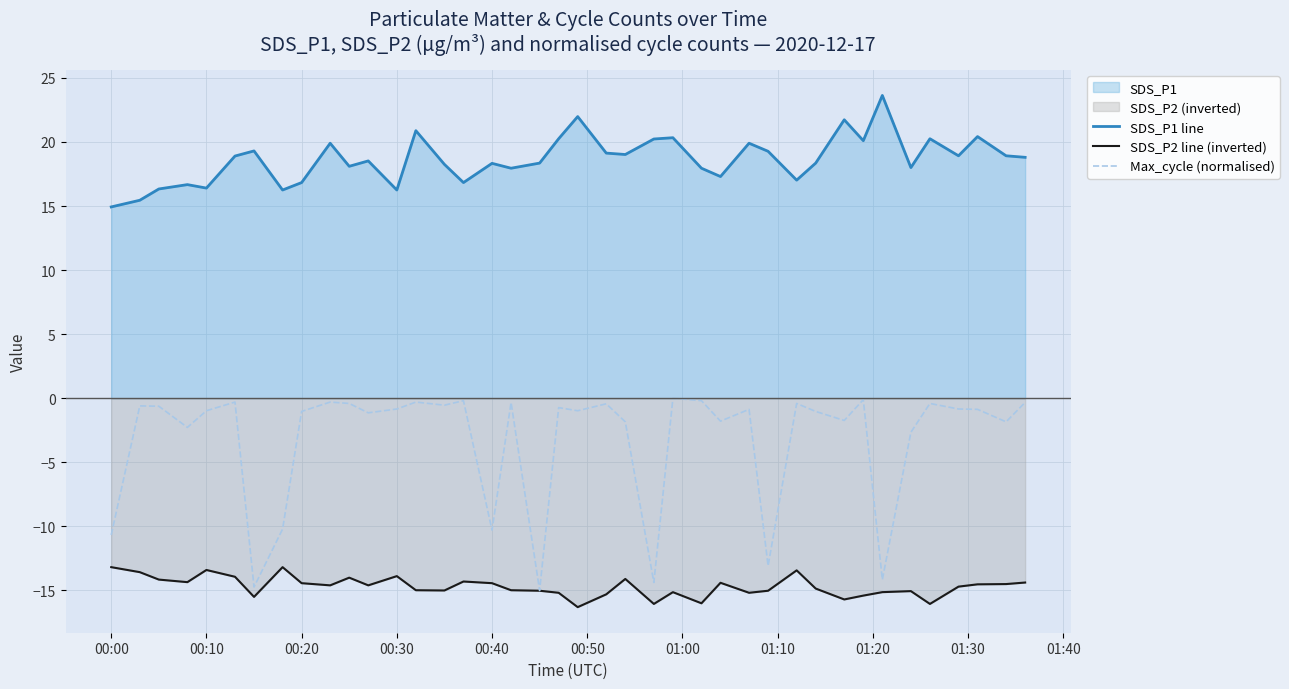

List the series in order of their overall mean, highest first.

SDS_P1 line, Max_cycle (normalised), SDS_P2 line (inverted)